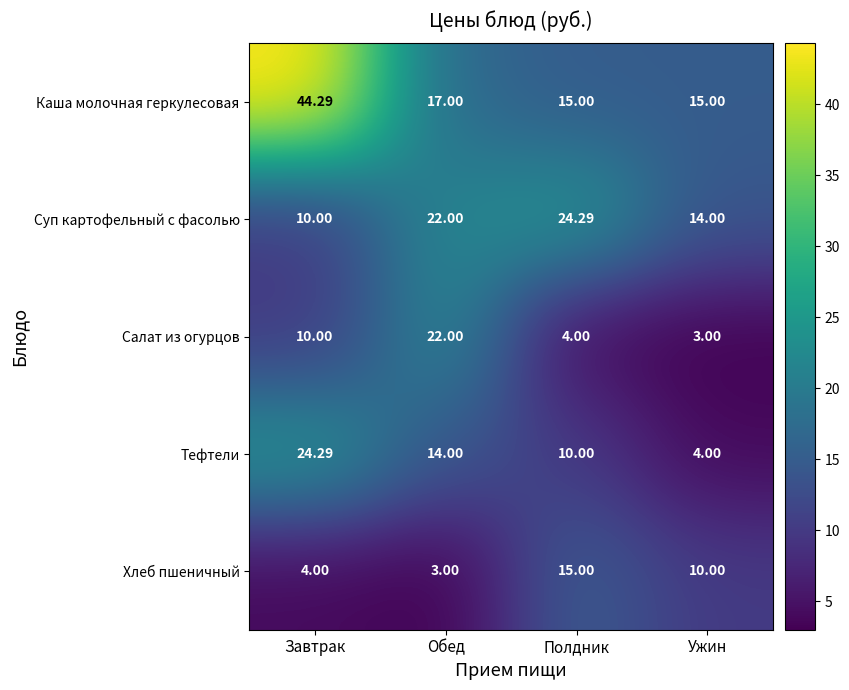

Which series has the largest total across all categories?

Каша молочная геркулесовая